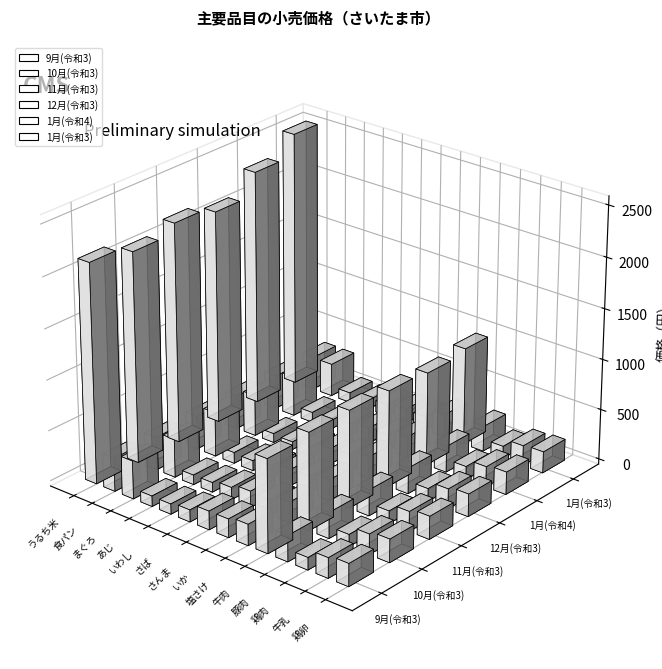

What is the label of the 6th bar from the right?

塩さけ